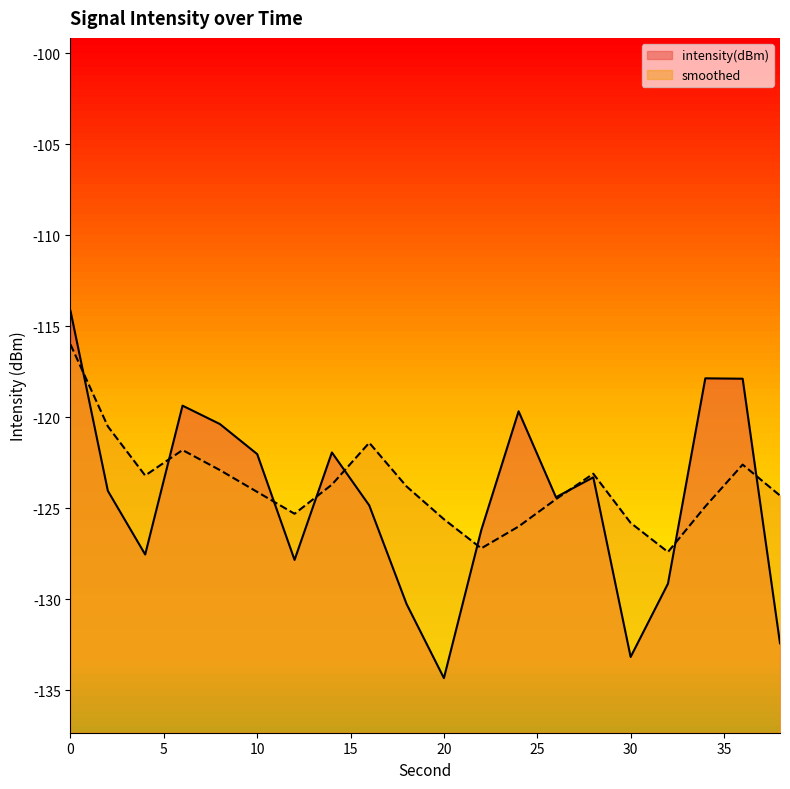

What is the value of the smoothed point at the 12th from the left?

-127.2